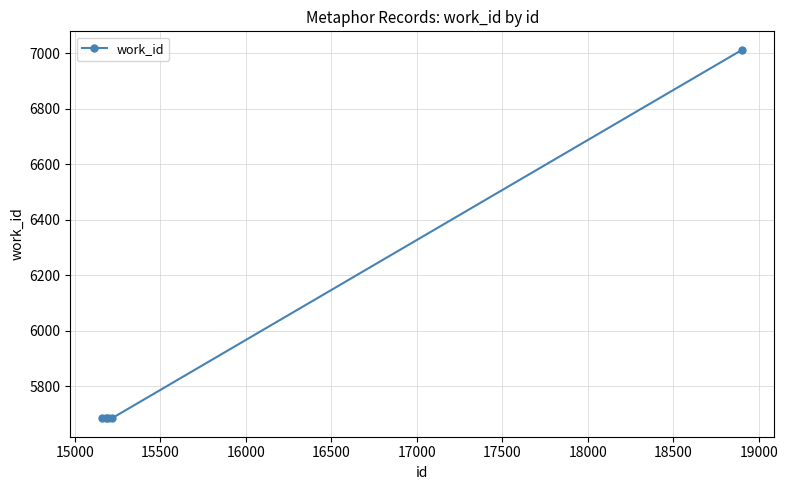

Count the number of categories in the chart.

5